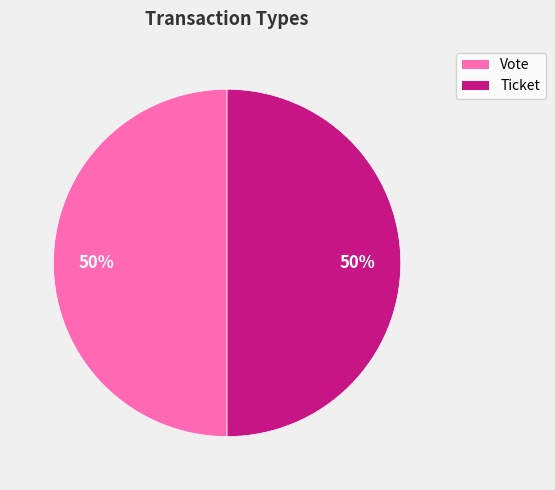

Combined, do Vote and Ticket account for over 50%?

Yes